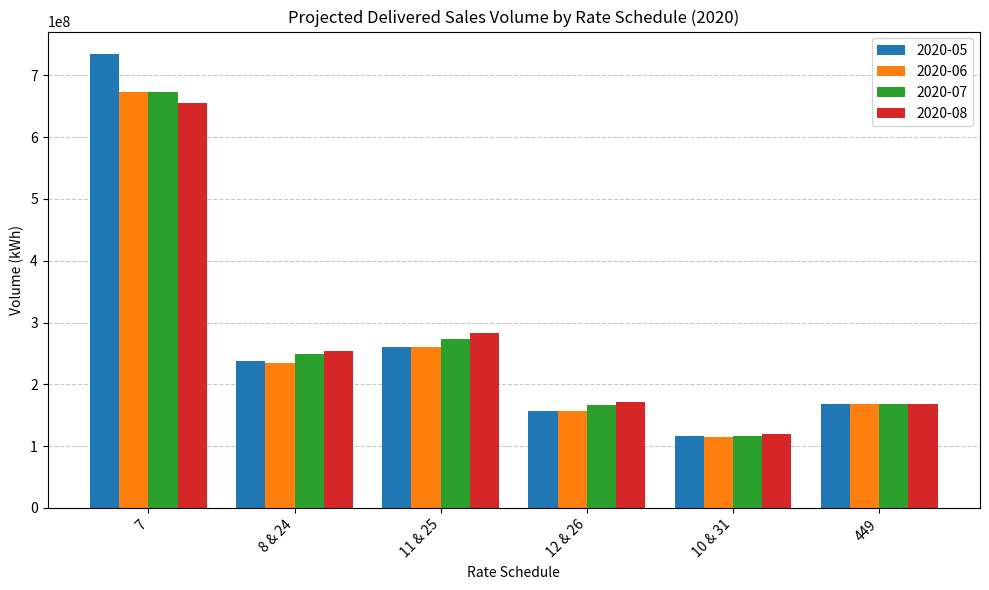

True or false: 2020-05 has a value of 261076220 at 11 & 25.

True